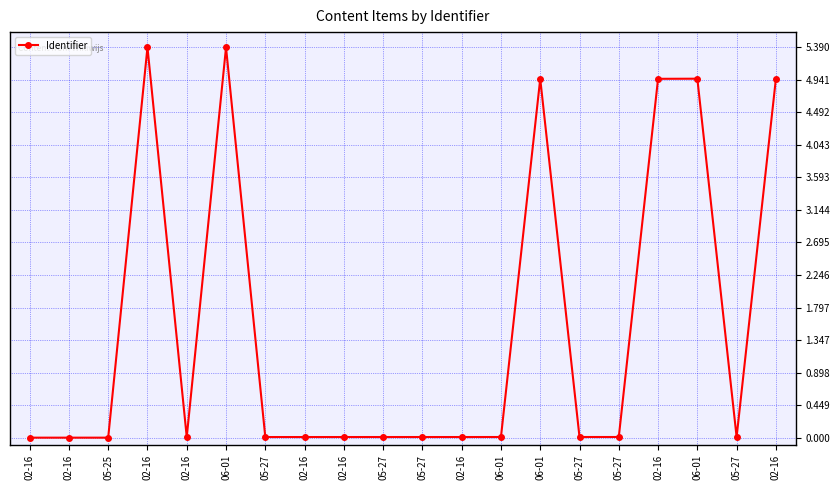

Is this an area chart (filled region under the line)?

No